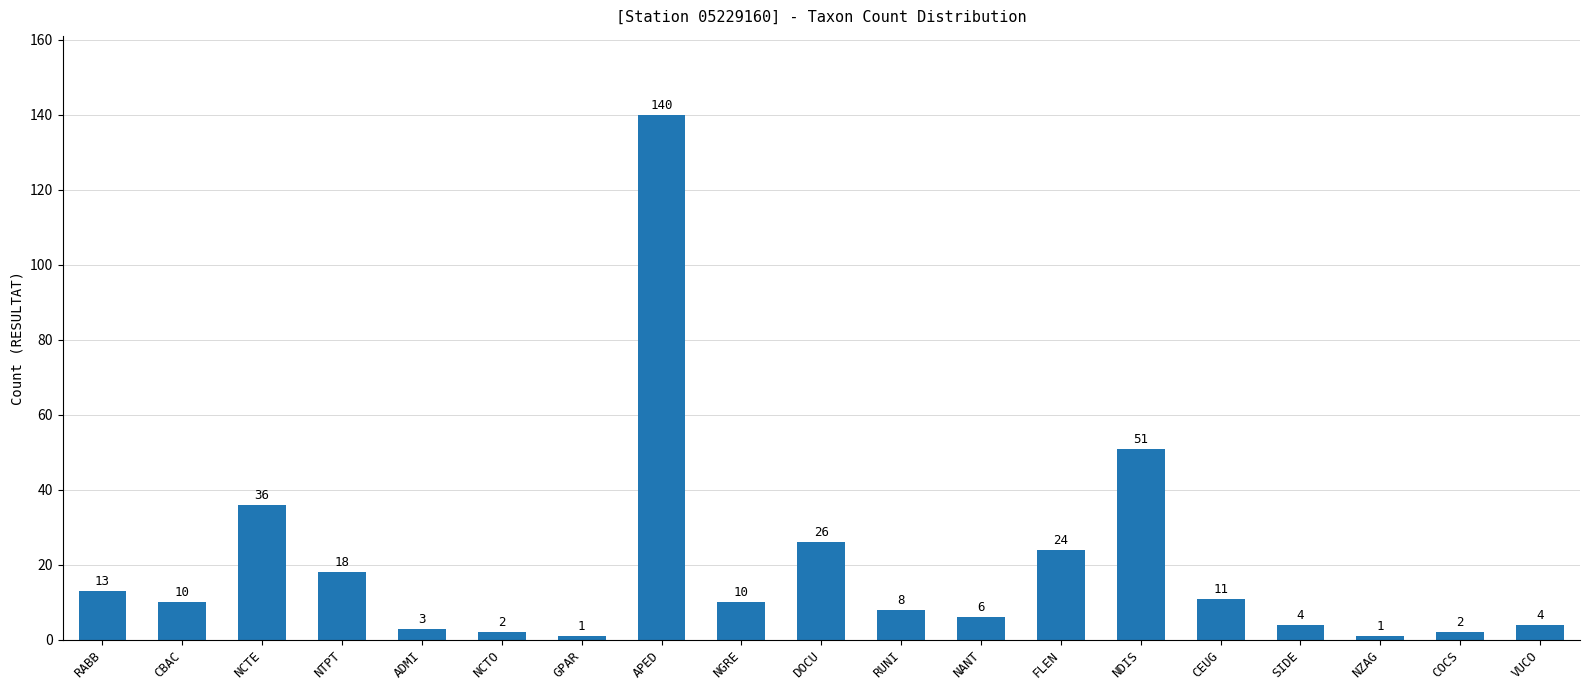

What is the change in value from RABB to GPAR?

-12